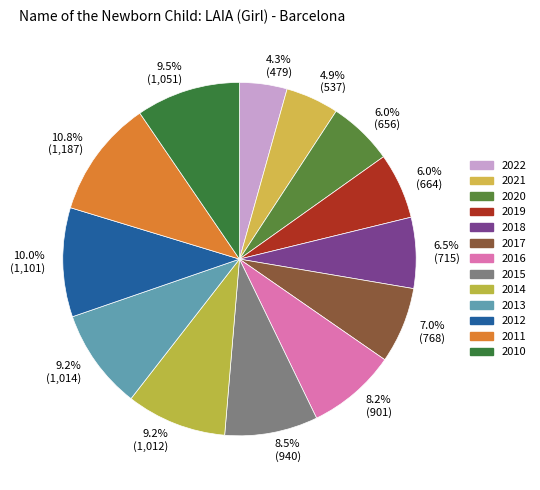

To the nearest percent, what percentage of the pie is 2021?

5%